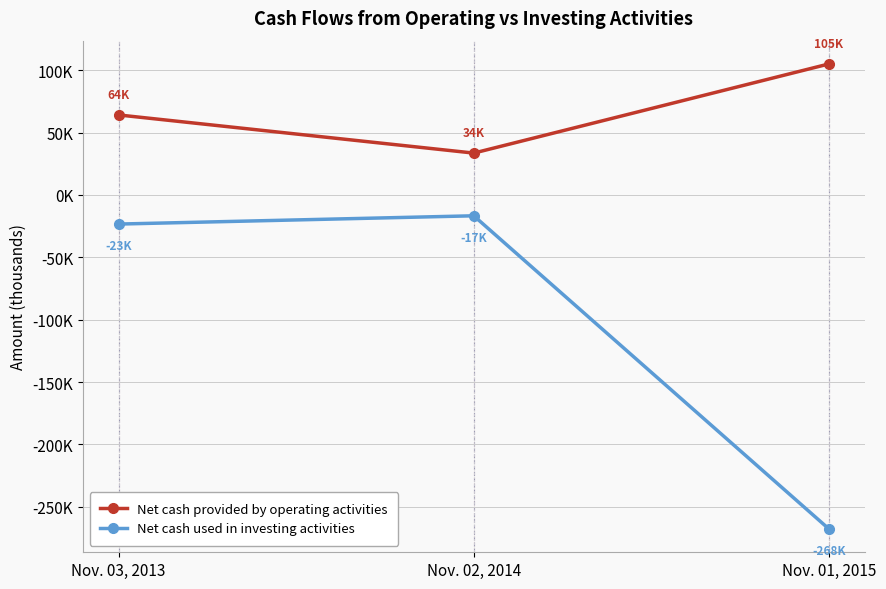

The Net cash used in investing activities series shows -23329 at Nov. 03, 2013. True or false?

True